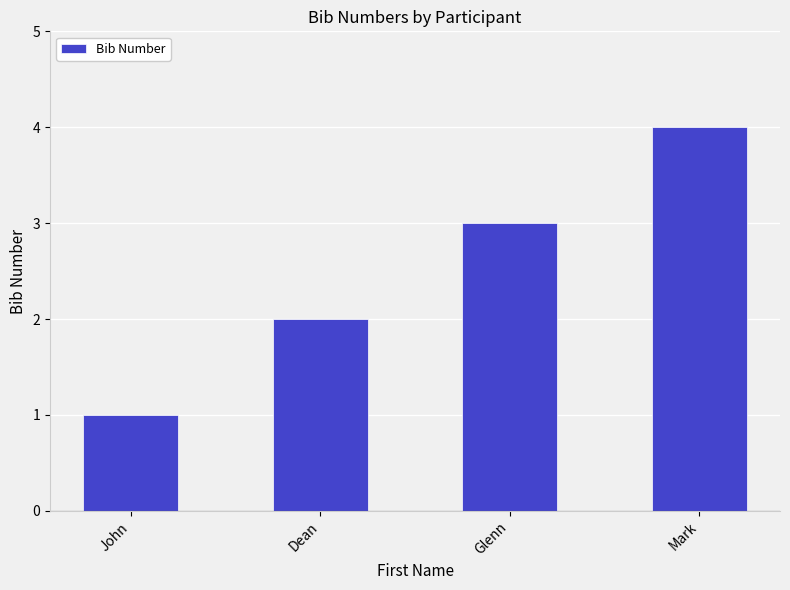

What is the value of the 3rd bar from the left?

3